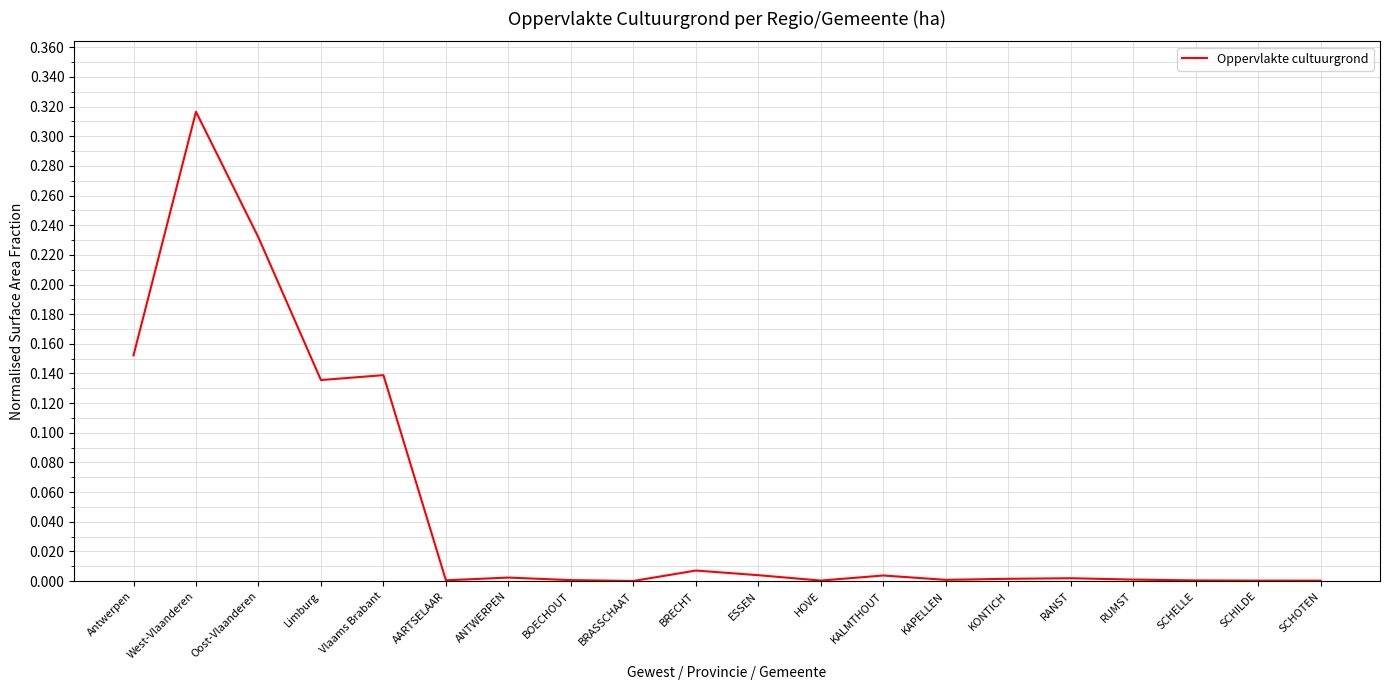

What position from the left is Limburg?

4